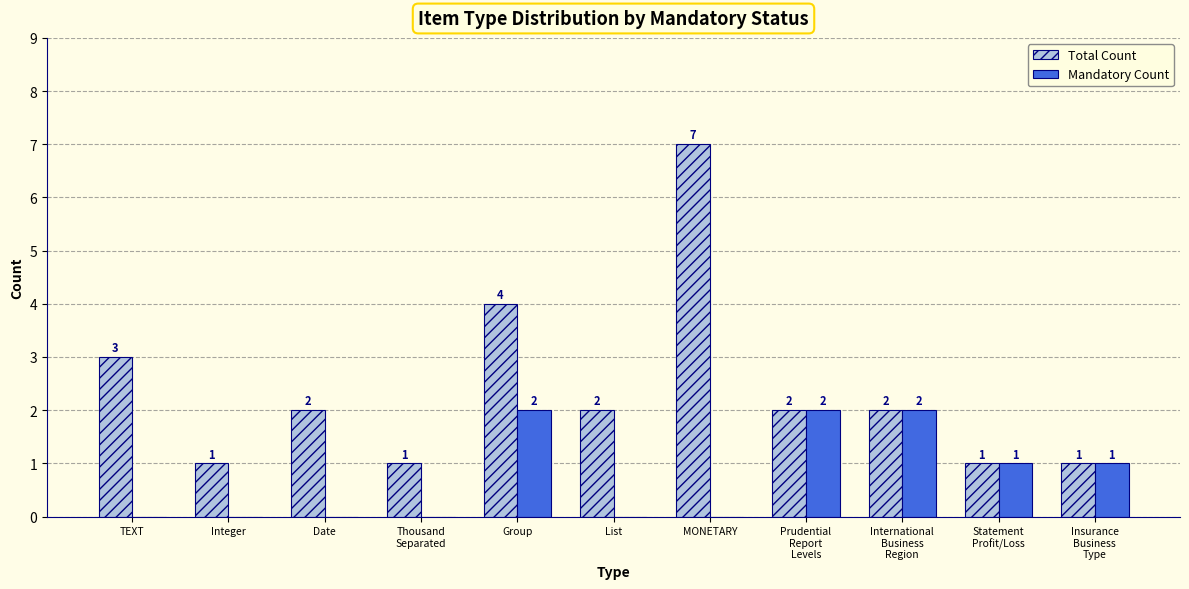

How many Mandatory Count values are between 0 and 2?

11